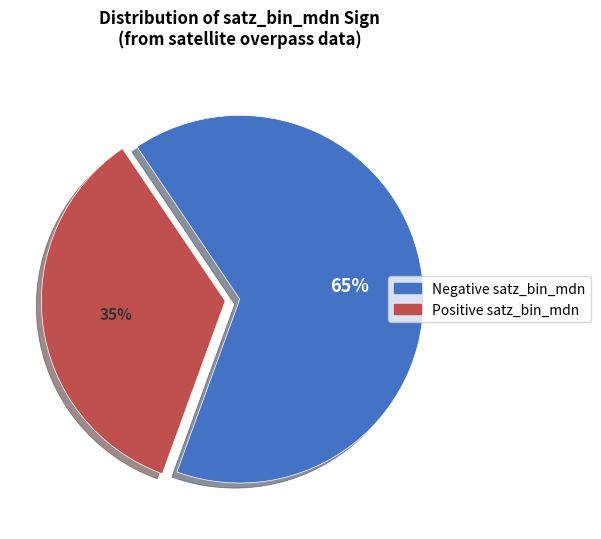

How many slices are in this pie chart?

2